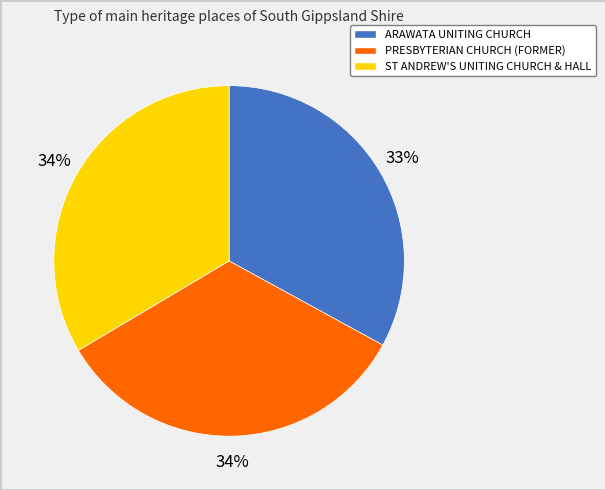

Combined, do ARAWATA UNITING CHURCH and ST ANDREW'S UNITING CHURCH & HALL account for over 50%?

Yes